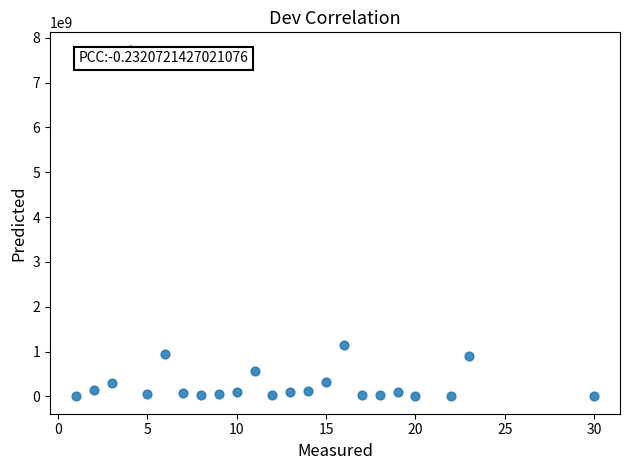

What is the range of X values (max minus min)?

29.0